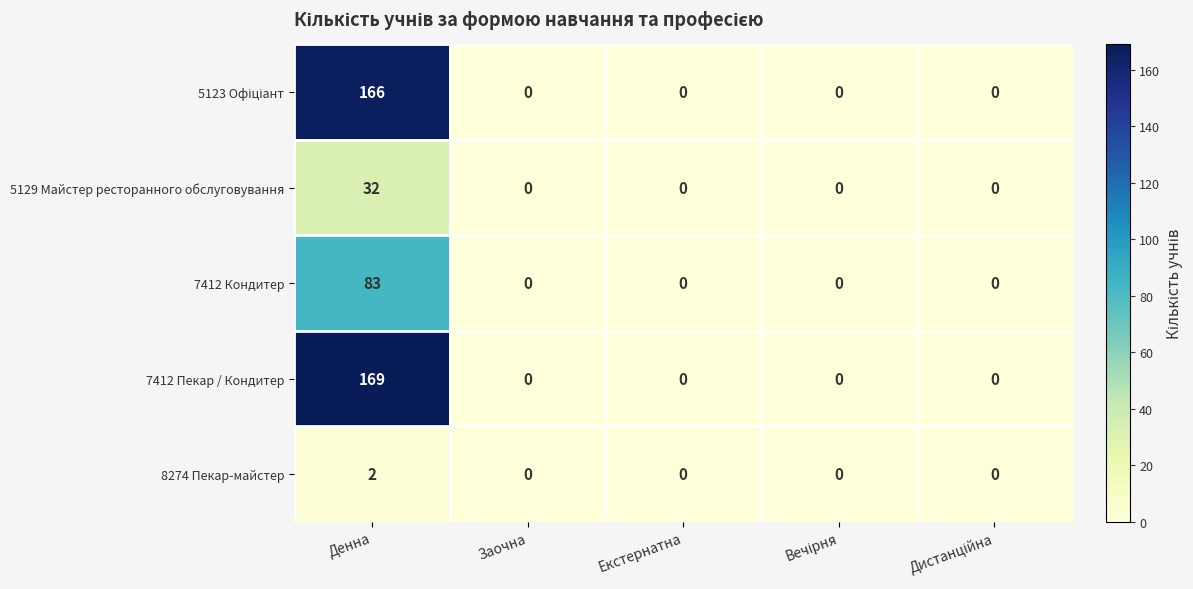

What is the average value of the 7412 Пекар / Кондитер series?

34